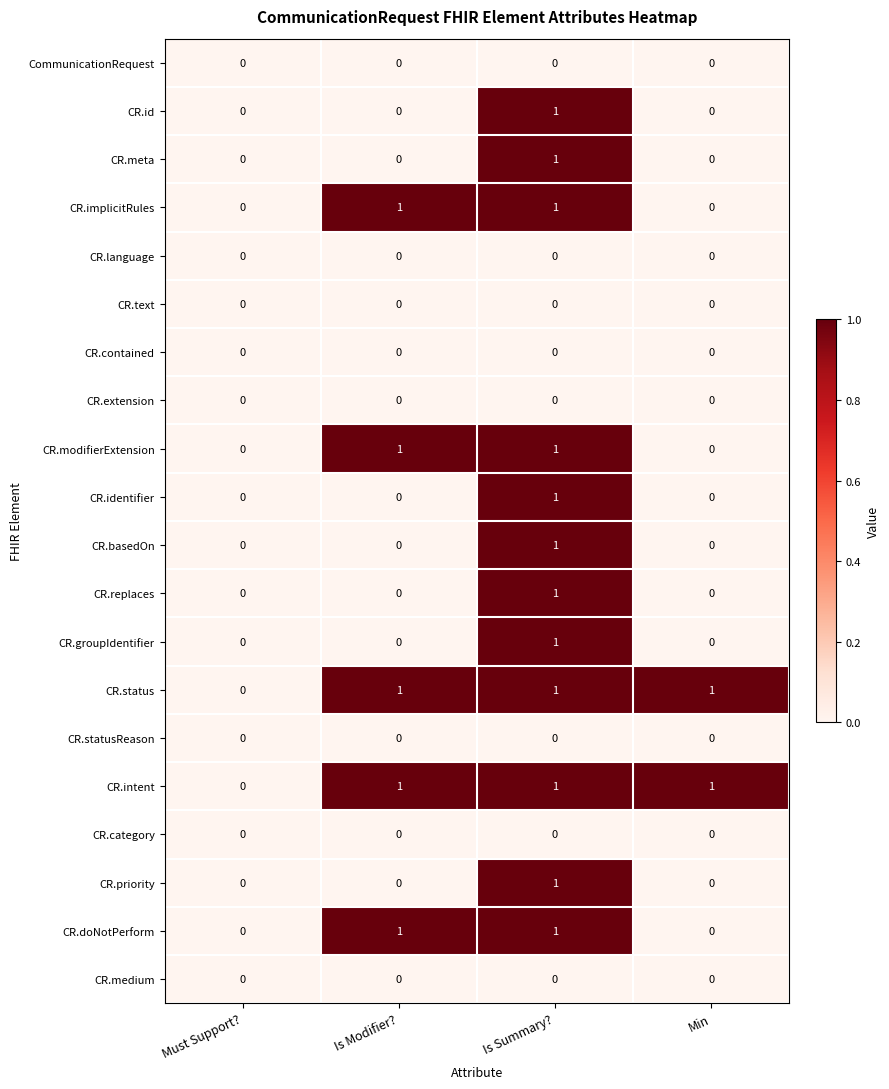

At which category is the sum across all series the highest?

Is Summary?